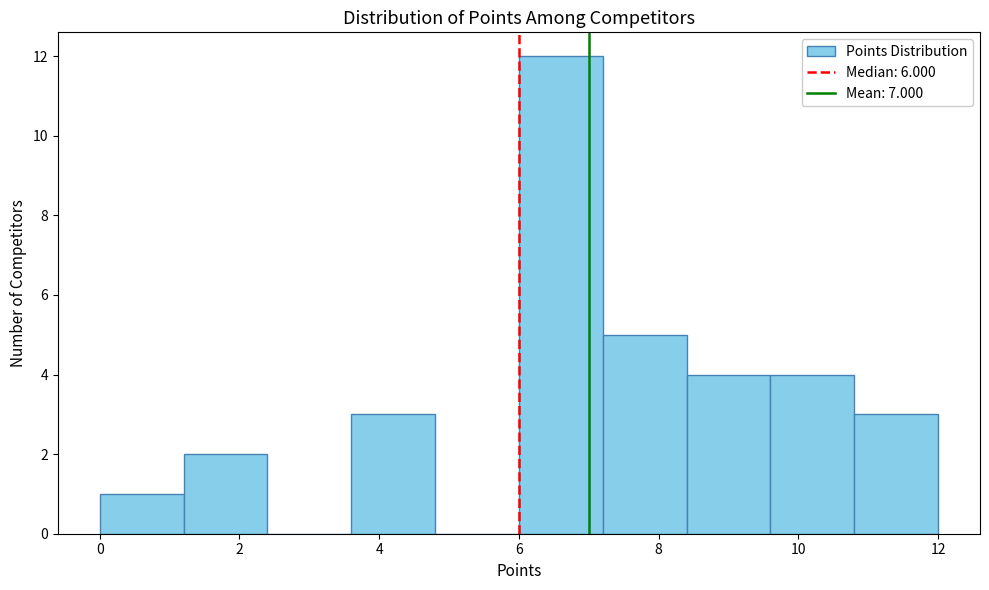

Which range on the x-axis has the tallest bar?

6.0 to 7.2